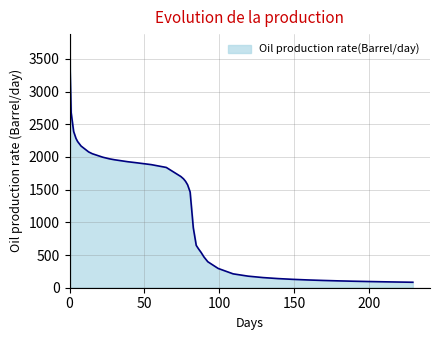

What is the difference between the maximum and minimum values?

3611.4